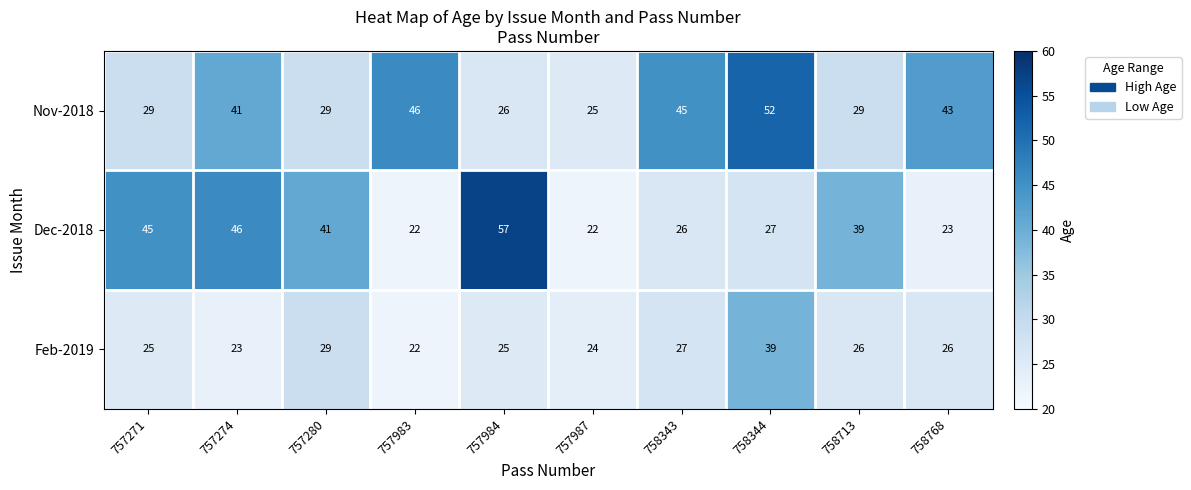

At which category is the sum across all series the highest?

758344